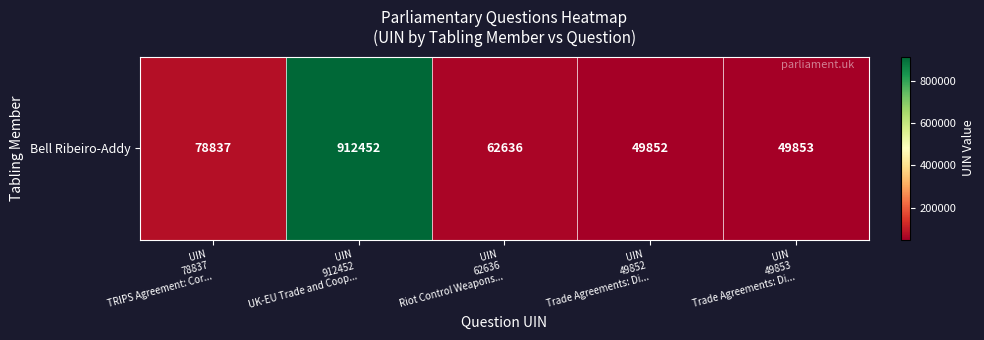

What is the sum of the values at UIN
49853
Trade Agreements: Di... and UIN
49852
Trade Agreements: Di...?

99705